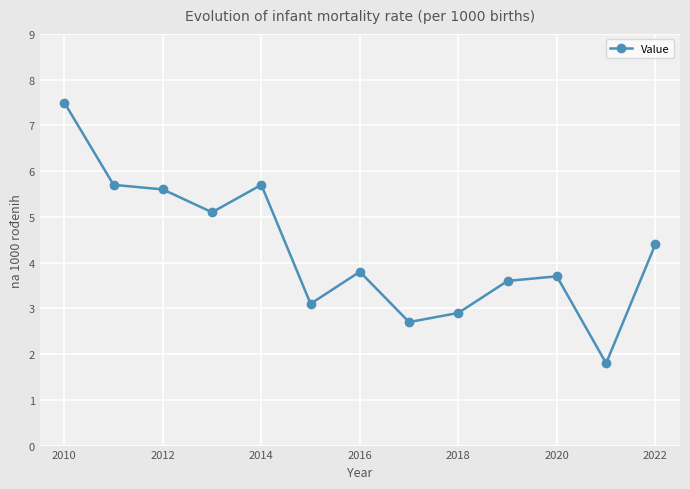

What is the sum of all values?

55.6